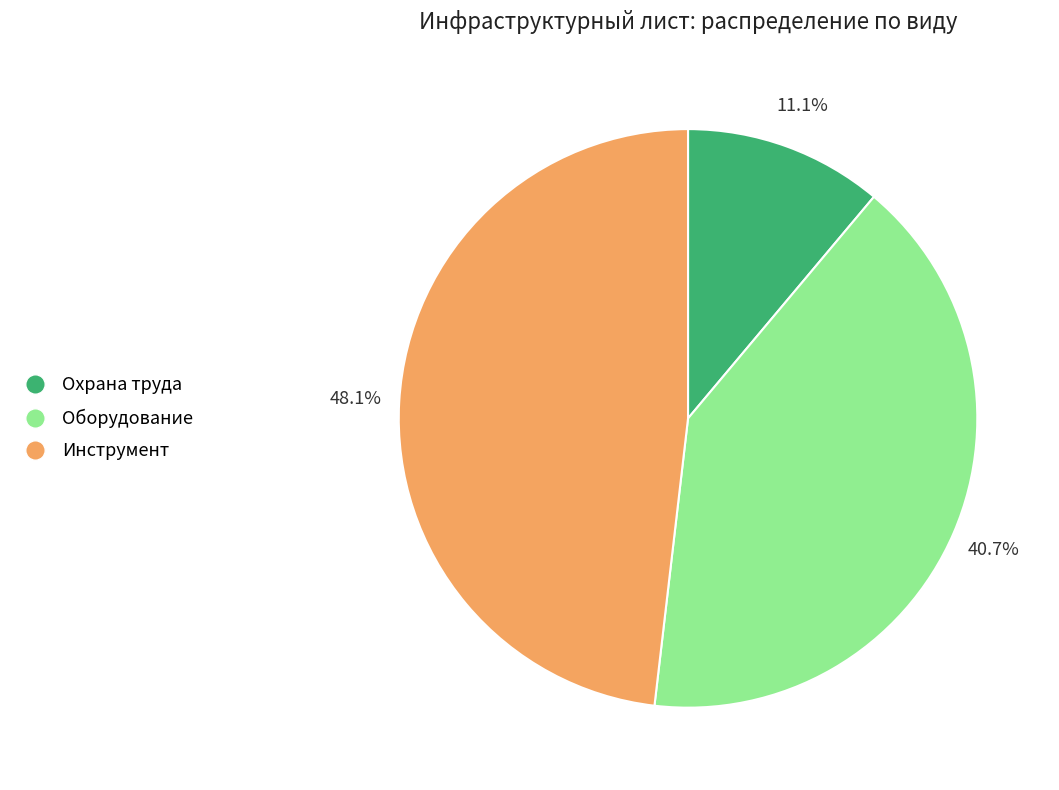

To the nearest percent, what percentage of the pie is Инструмент?

48%